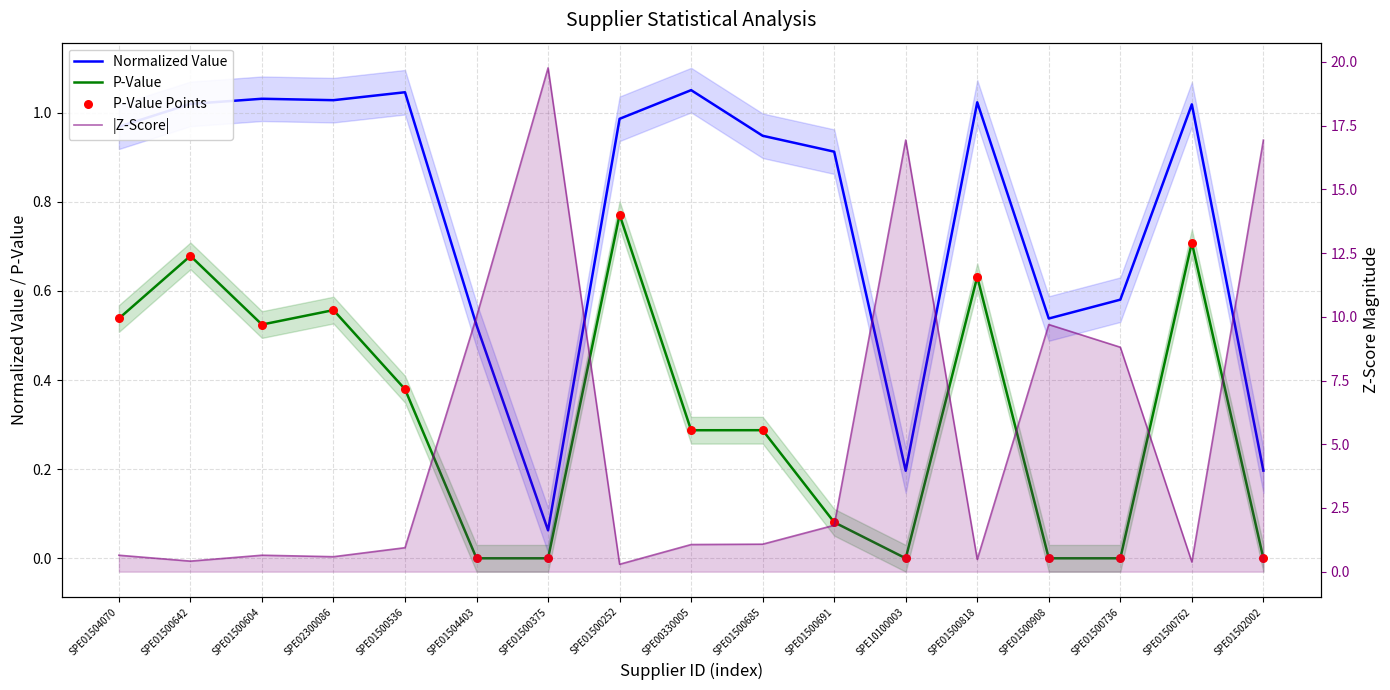

At which category is the sum across all series the highest?

SPE01500375